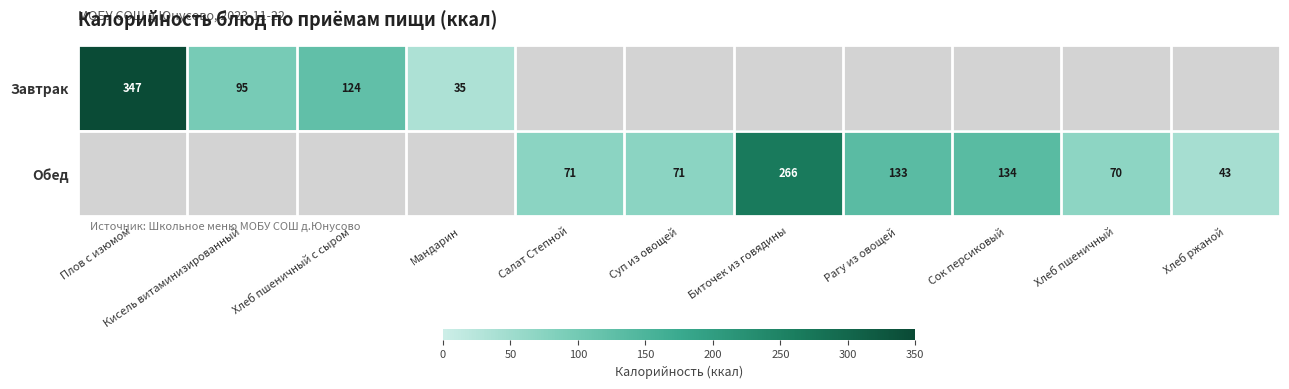

At which category does the chart reach its peak across all series?

Плов с изюмом